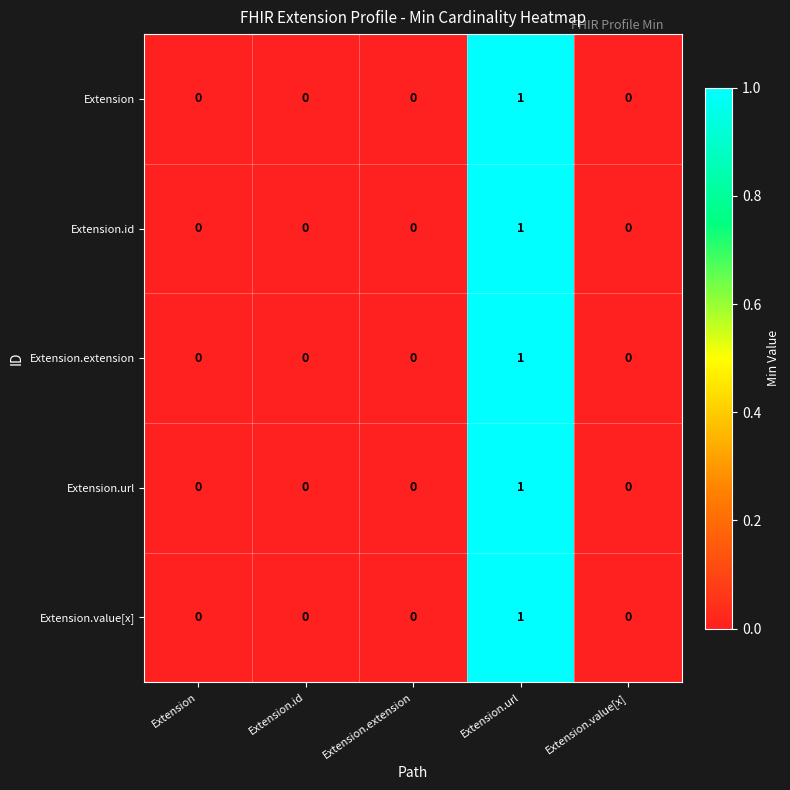

True or false: Extension.id has a value of 0 at Extension.value[x].

True